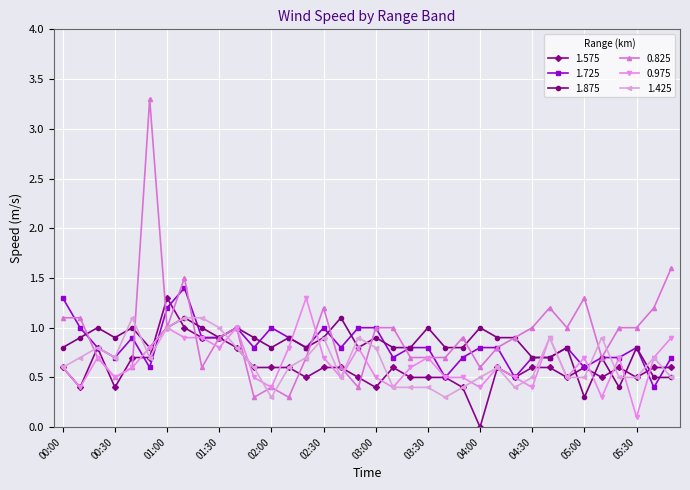

At how many categories does at least one series exceed 2?

1